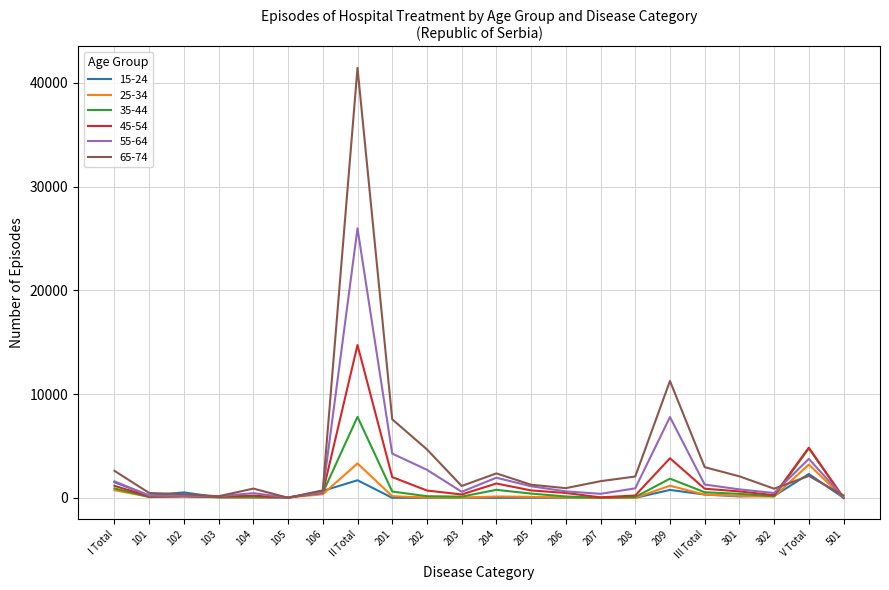

What is the difference between the maximum and minimum values in the 45-54 series?

14727